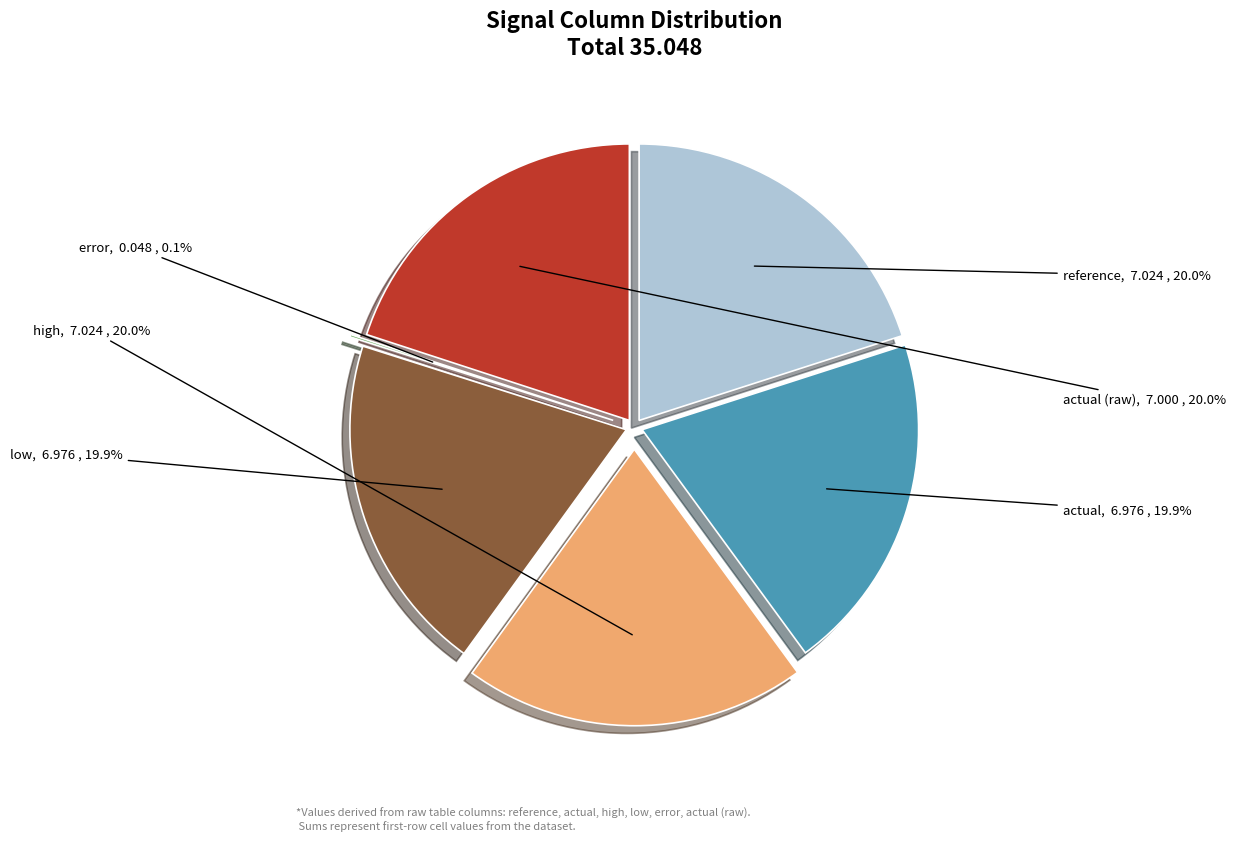

How many segments does this pie chart have?

6